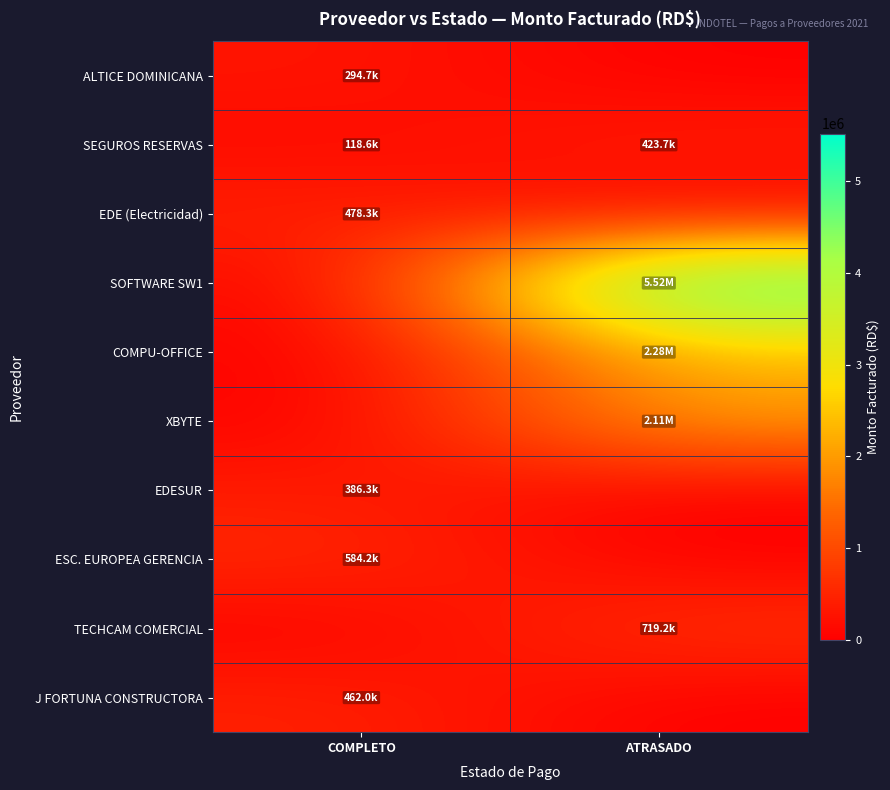

Count the number of categories in the chart.

2